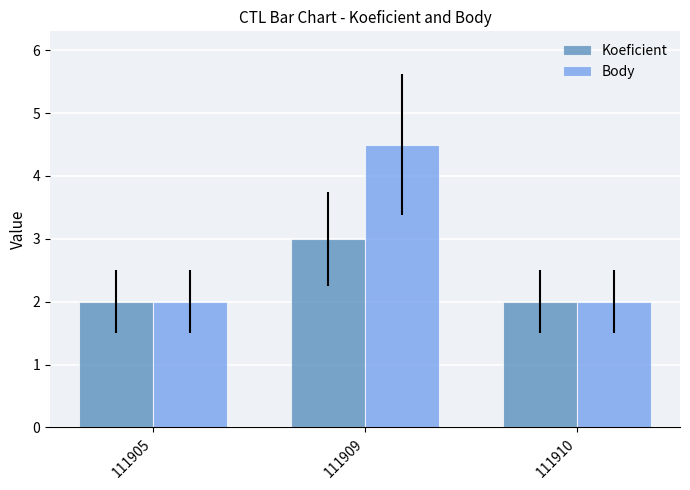

Which series has the largest range (max minus min)?

Body